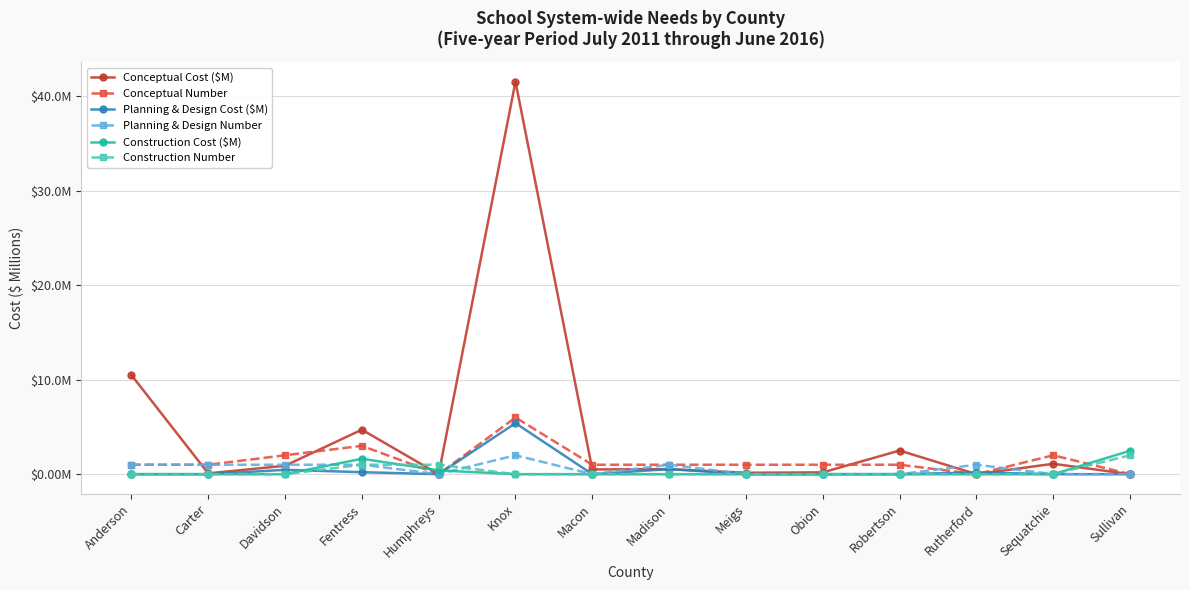

Does the chart display data point markers on the line(s)?

Yes